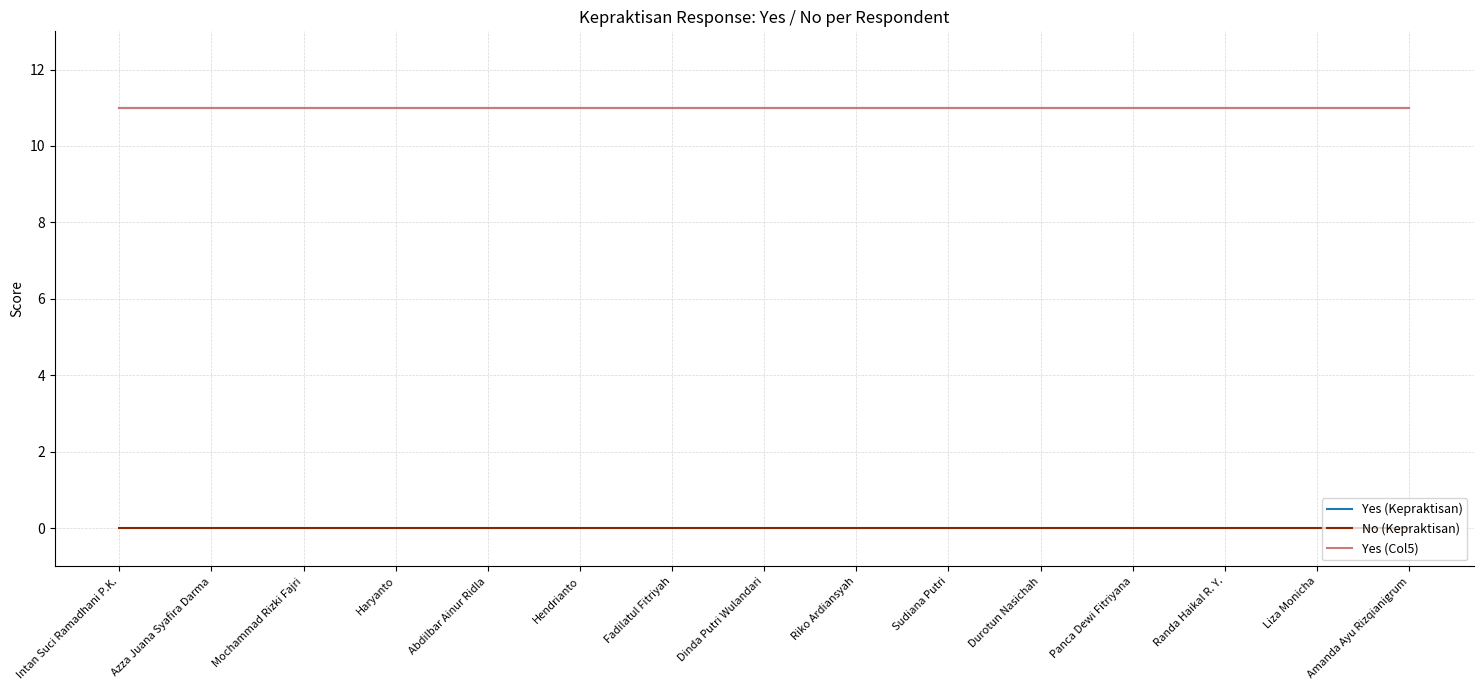

What is the total value across all series at Liza Monicha?

22